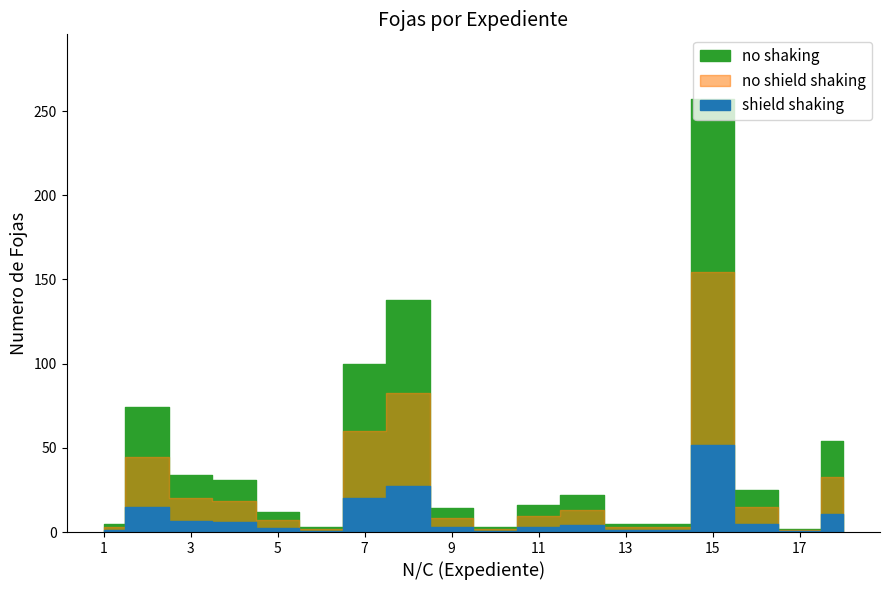

List the labels in order of Base value, largest first.

15, 8, 7, 2, 18, 3, 4, 16, 12, 11, 9, 5, 1, 13, 14, 6, 10, 17